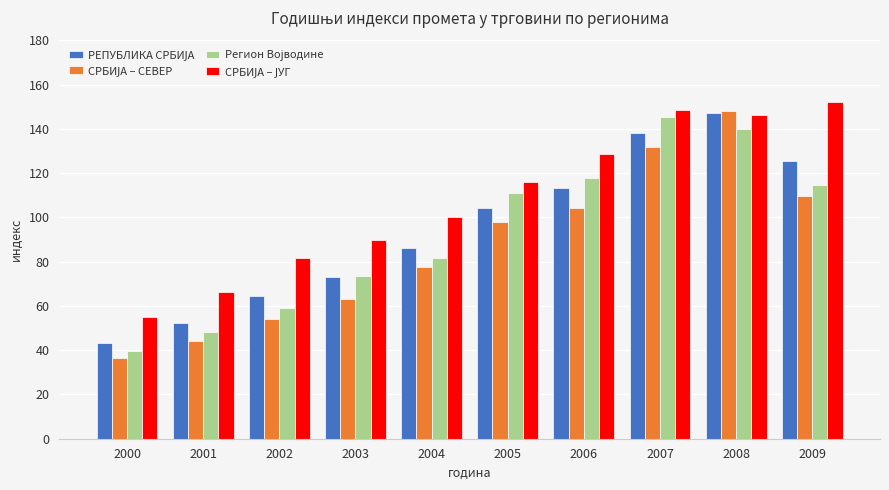

What is the difference between the highest and lowest values at 2008?

7.9